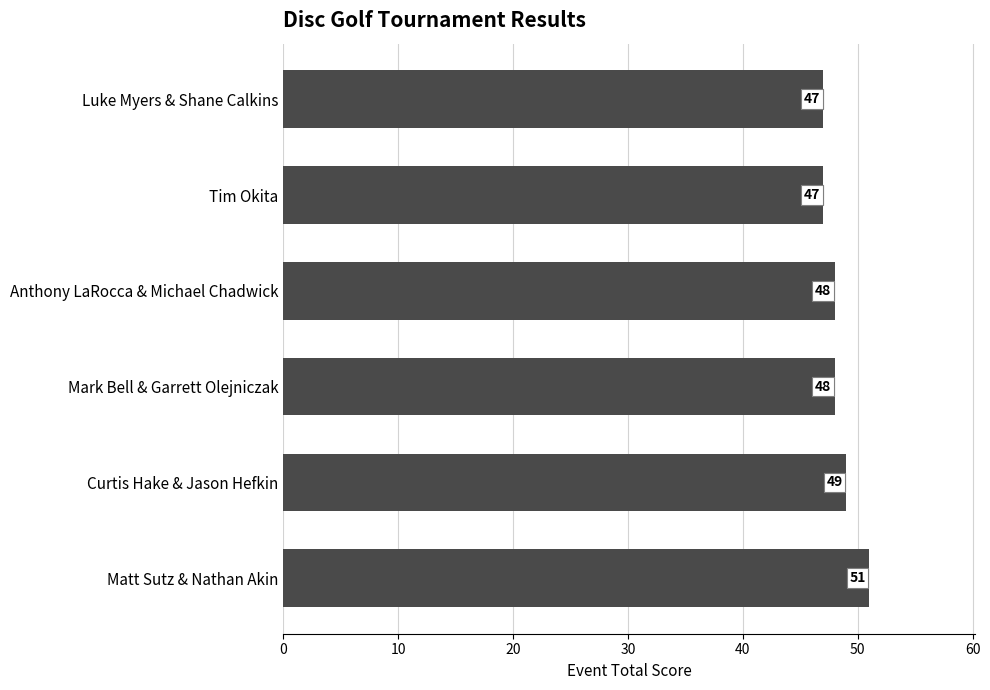

What is the value of the 2nd bar from the top?

47